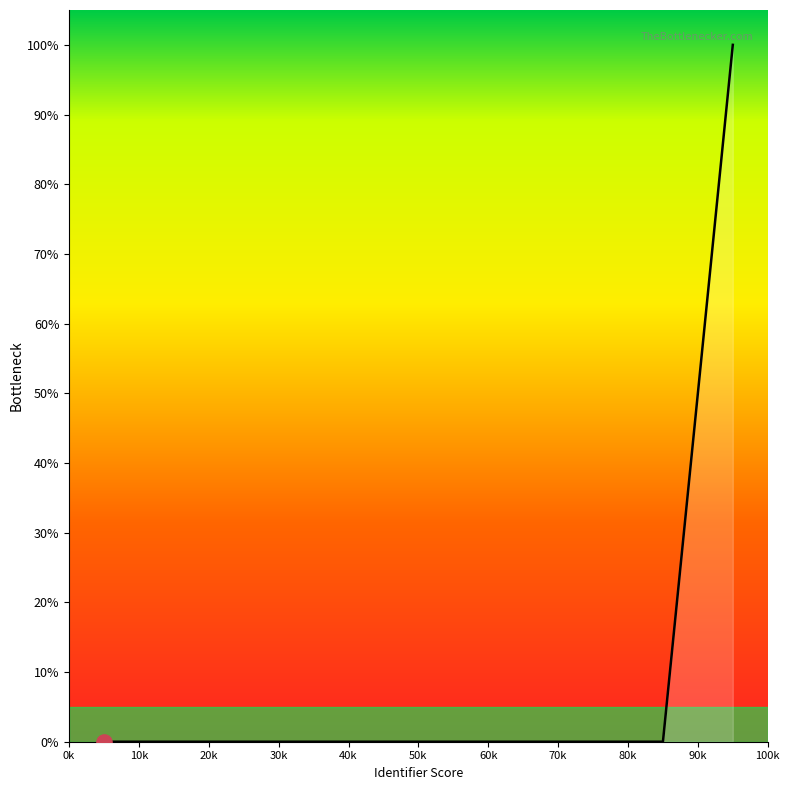

What is the difference between the maximum and minimum values?

100.0